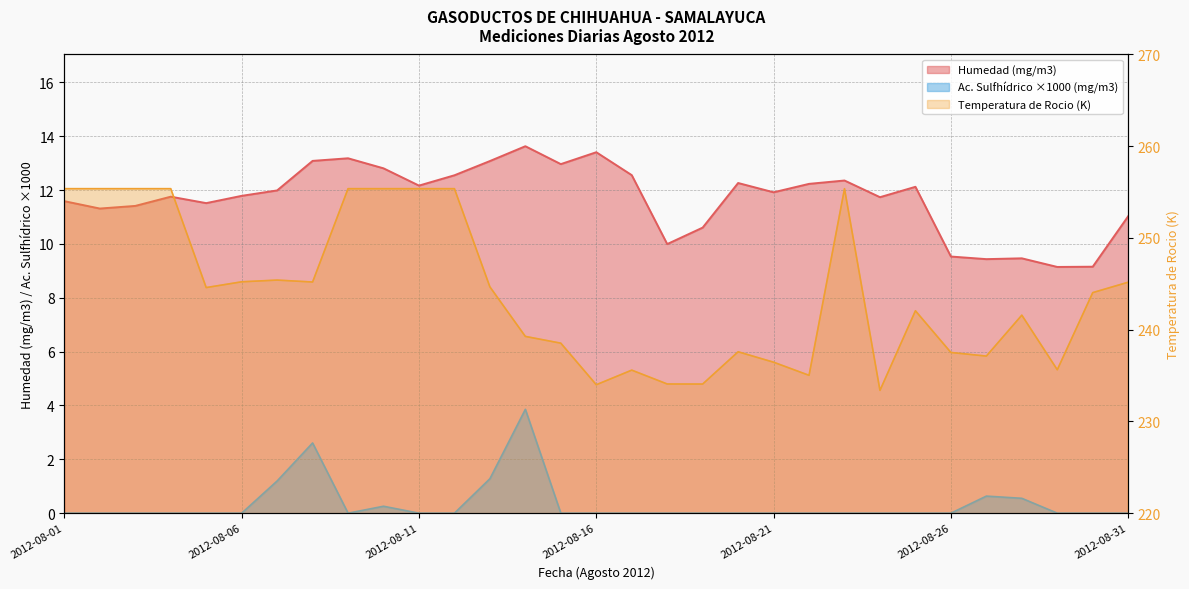

True or false: Humedad (mg/m3) and Acido Sulfhidrico (mg/m3) intersect in this chart.

False